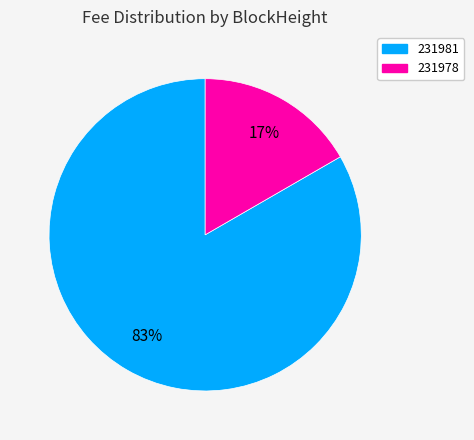

Is there a majority slice in this chart?

Yes